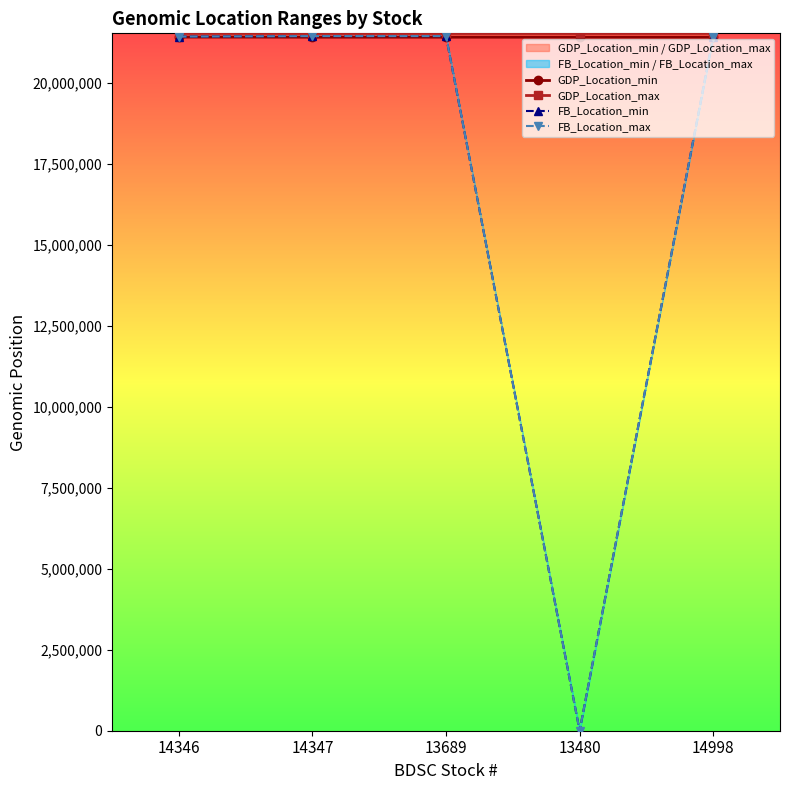

Which category has the highest value in the GDP_Location_max series?

14346